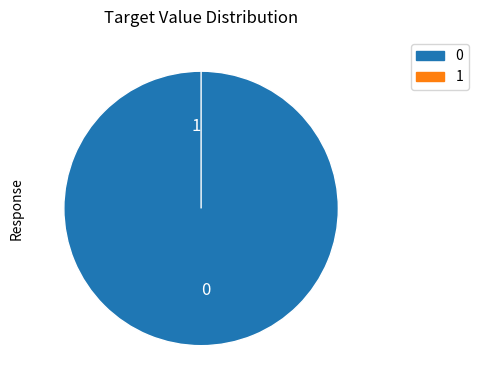

Is it true that 0 is 100% of the pie?

True